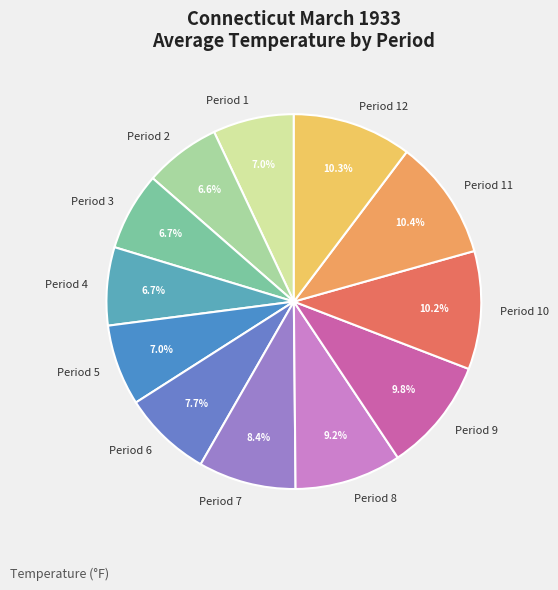

What portion of the pie excludes Period 2?

93.4%